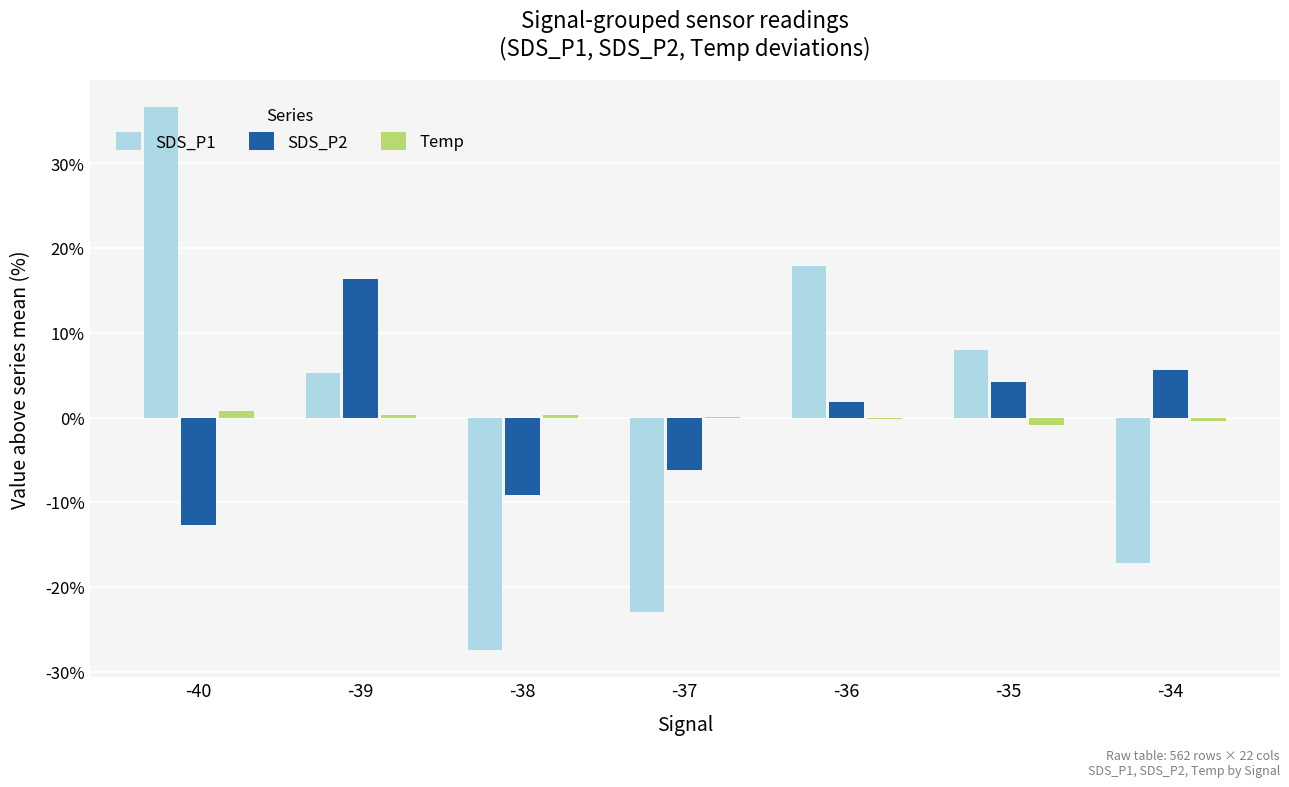

What are all the series names shown in the legend?

SDS_P1, SDS_P2, Temp